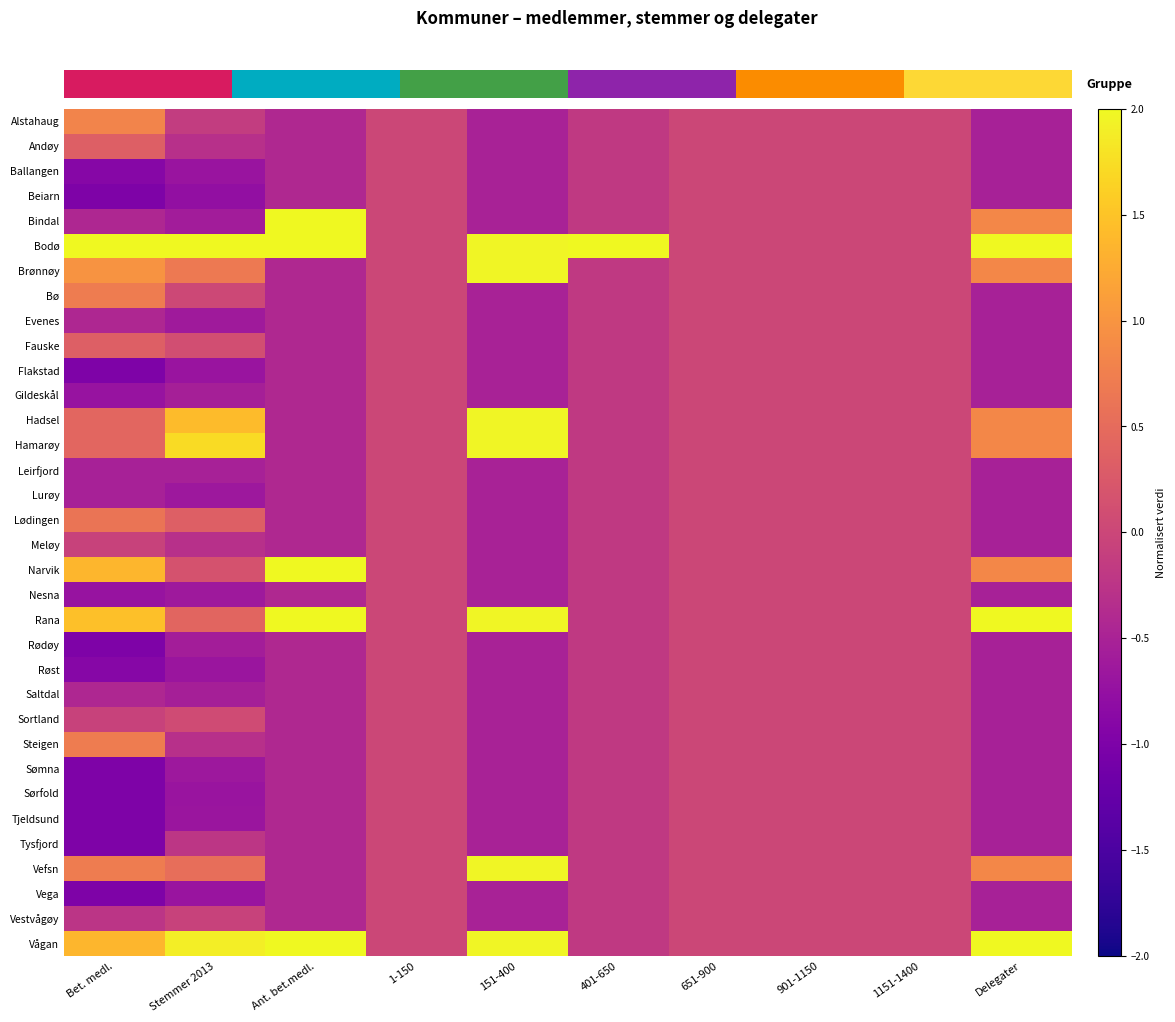

At which category is the sum across all series the highest?

Ant. bet.medl.